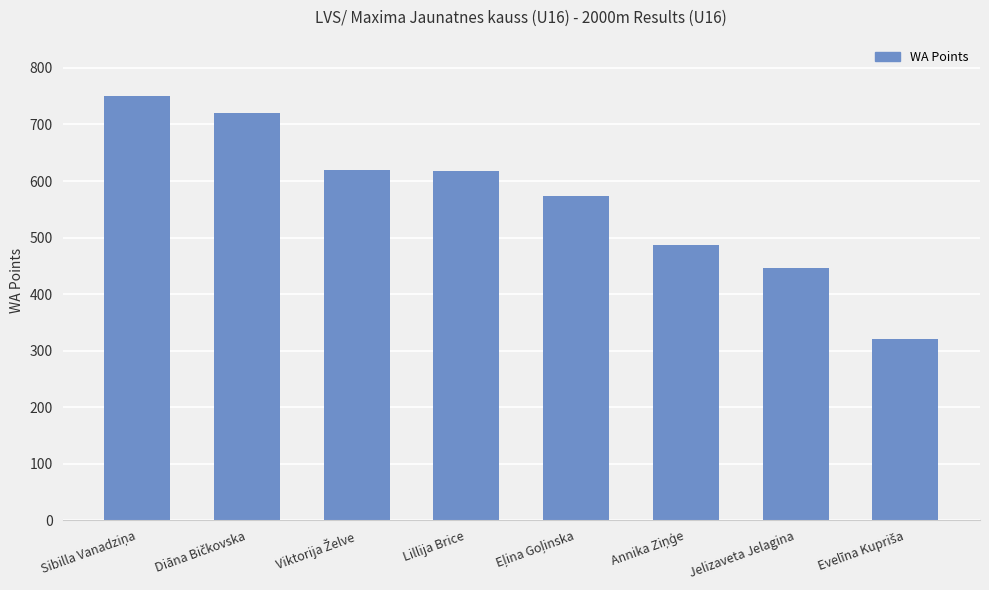

What is the average value?

567